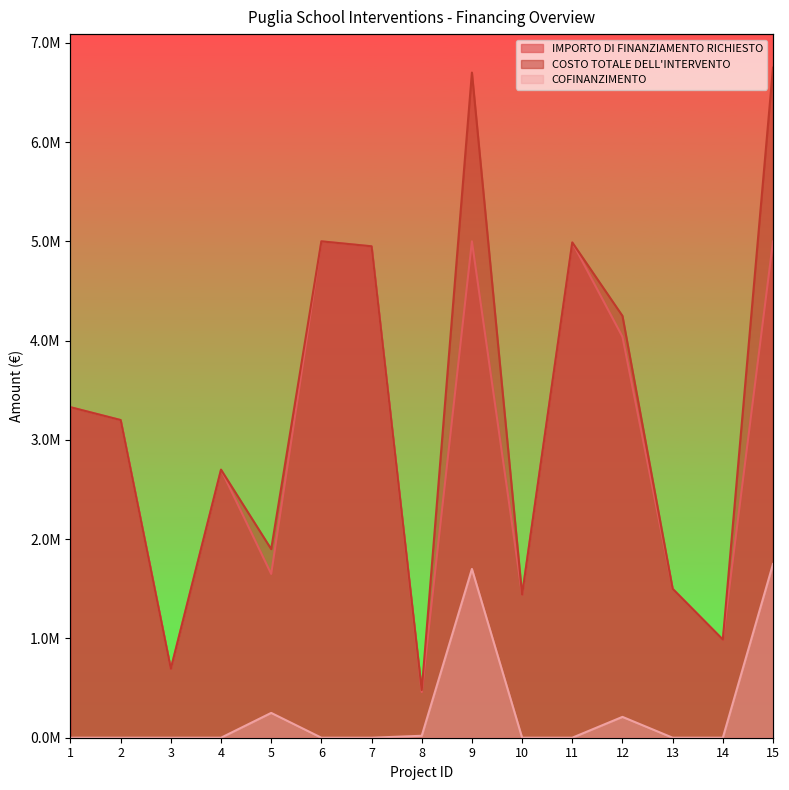

Between 11 and 12, which is larger?

11